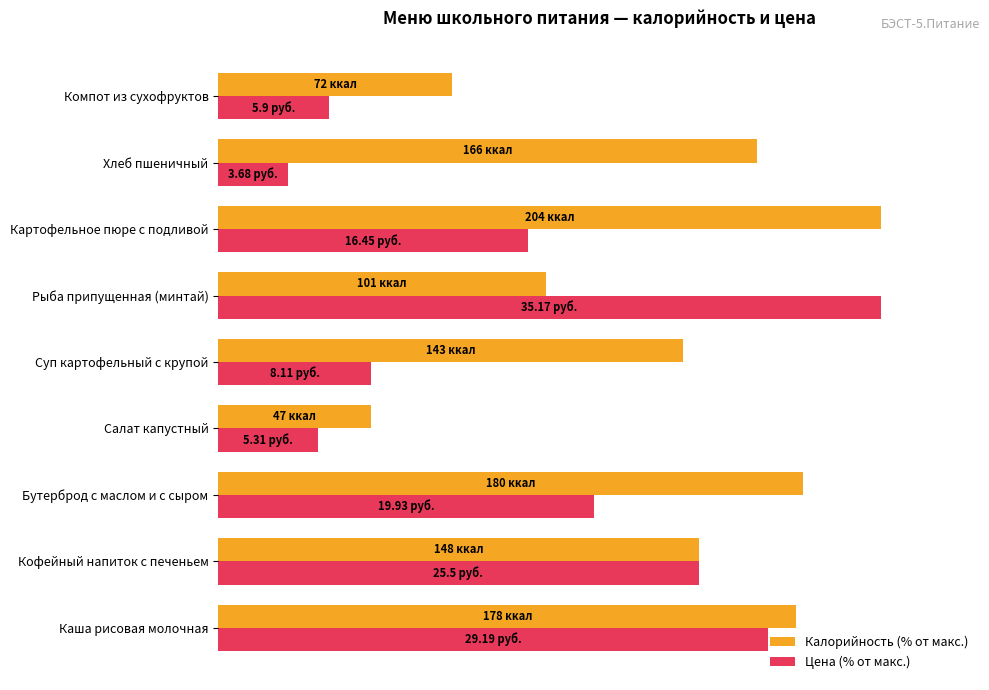

What are all the series names shown in the legend?

Калорийность (% от макс.), Цена (% от макс.)